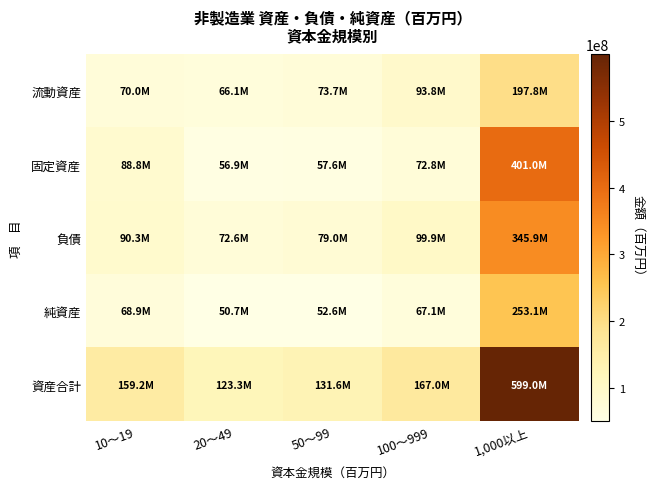

What is the smallest value displayed?

50652205